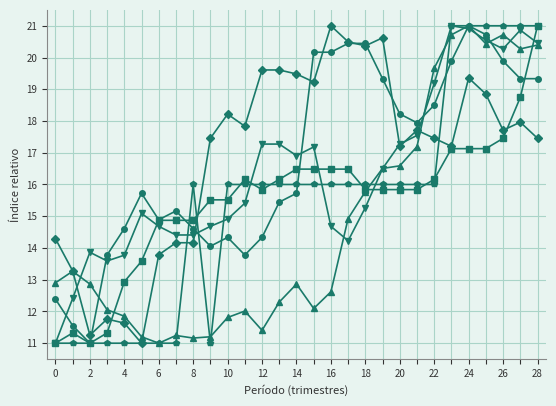

What is the smallest value displayed?

11.0